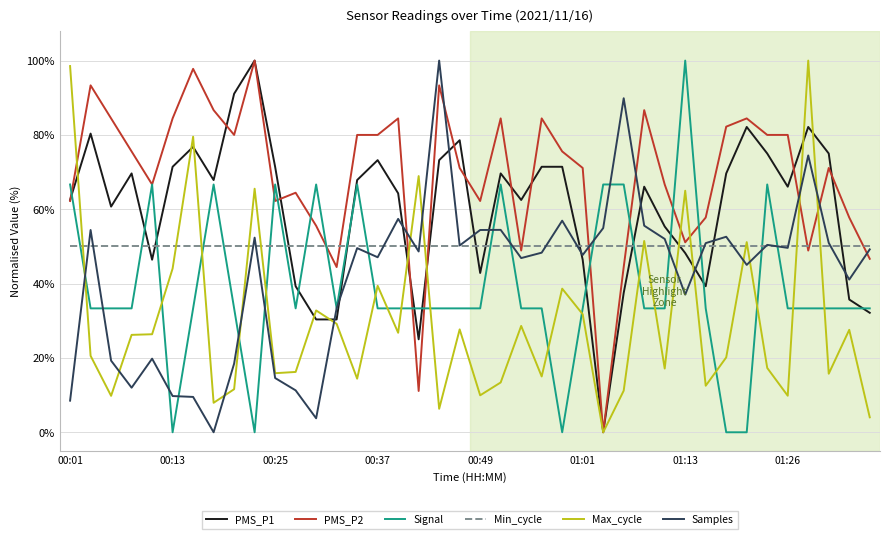

Count the number of data series in this chart.

6